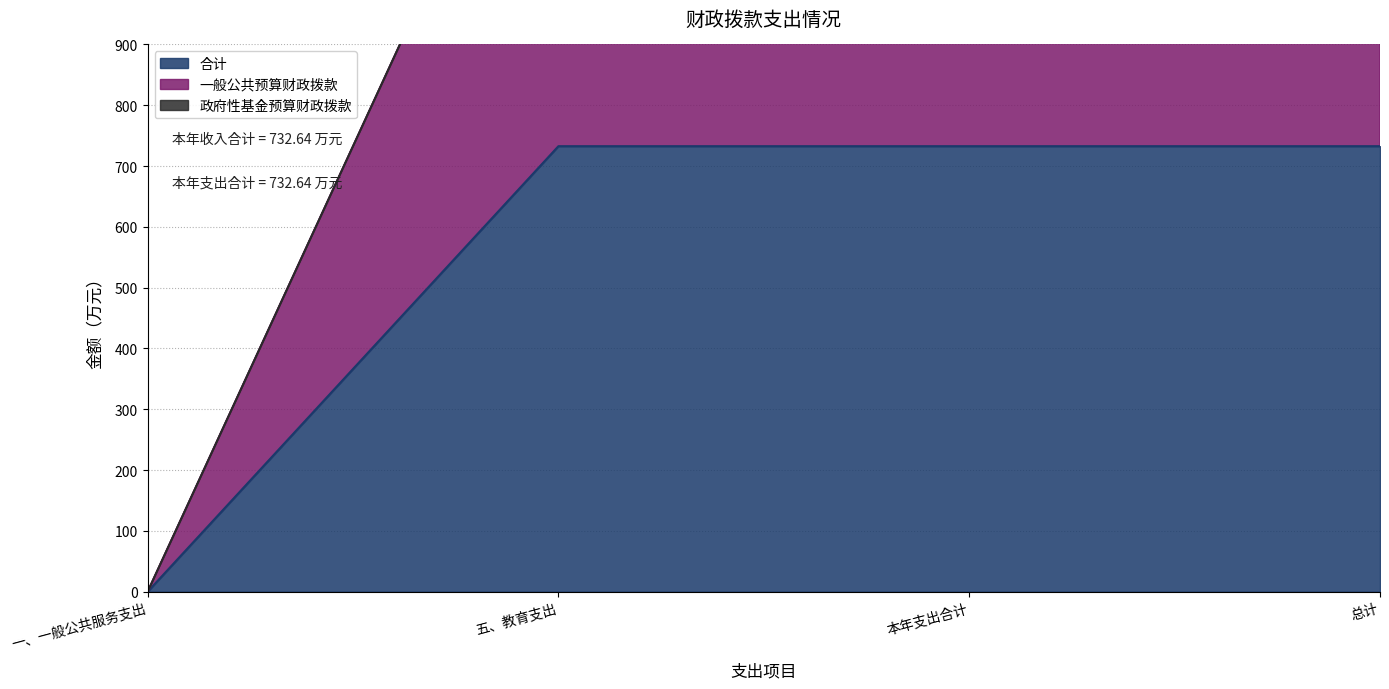

Is it true that 合计 equals 370.0 at 总计?

False